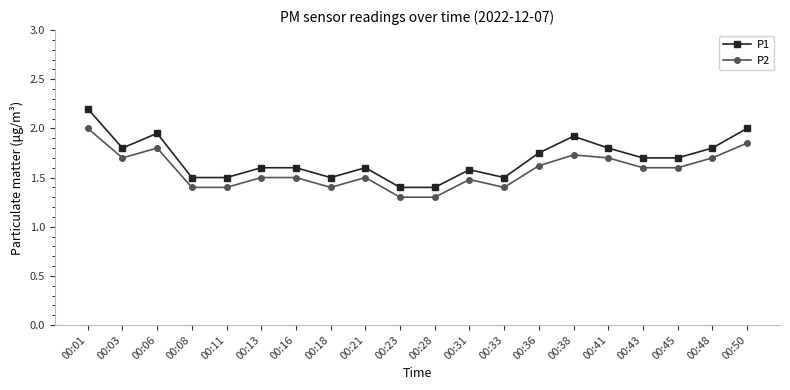

What is the maximum value shown in the chart?

2.2